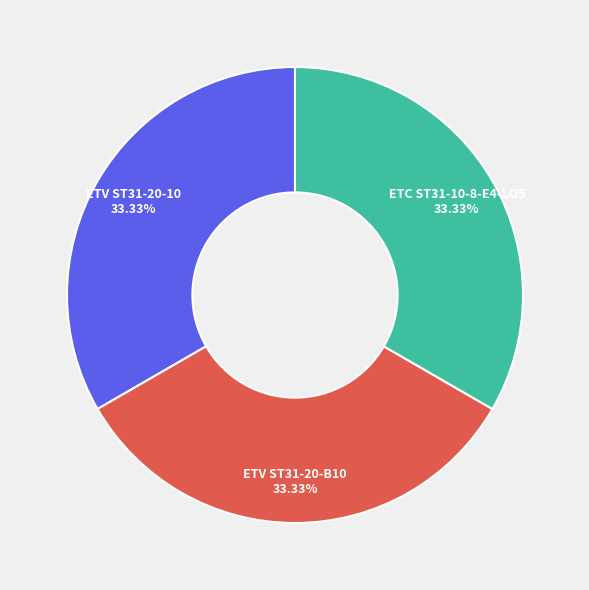

Is there a majority slice in this chart?

No